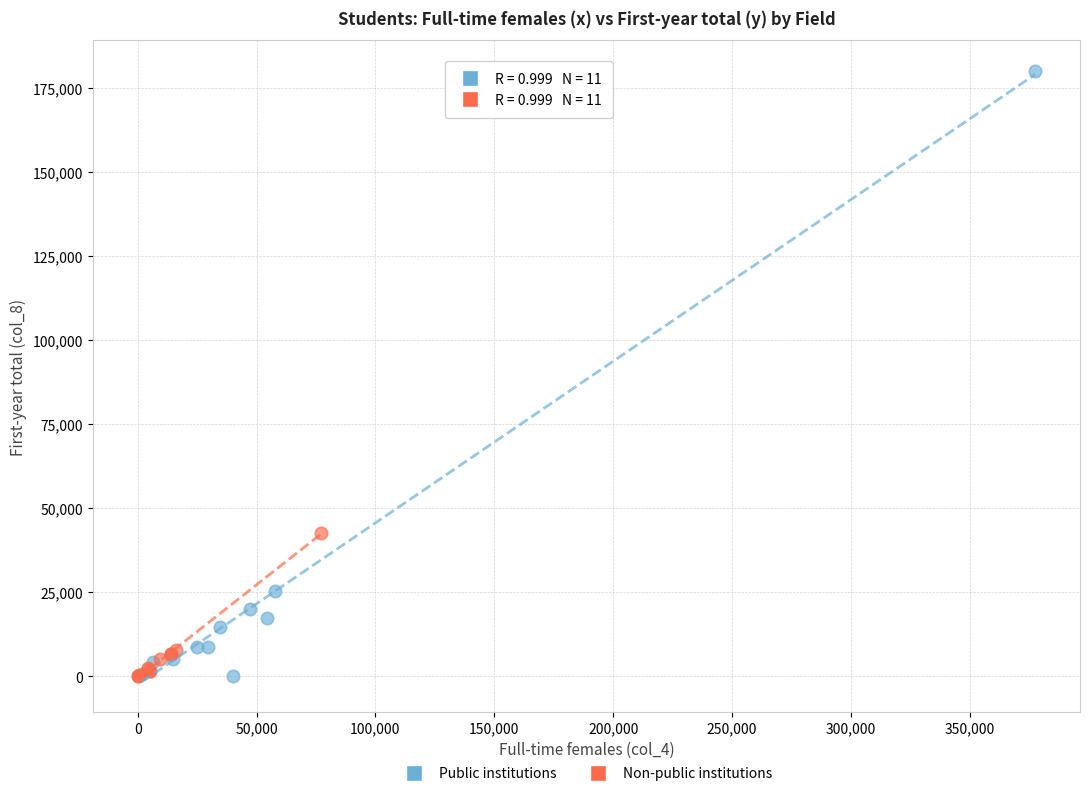

Which series has the largest Y range (max minus min)?

Public institutions